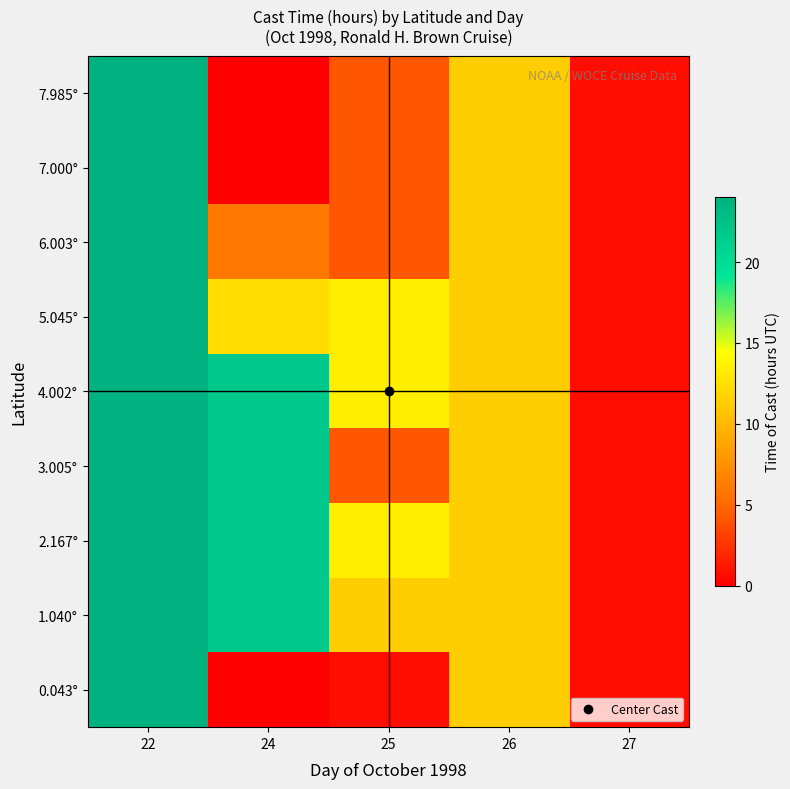

List the series in order of their peak value, highest first.

7.985°, 7.000°, 6.003°, 5.045°, 4.002°, 3.005°, 2.167°, 1.040°, 0.043°